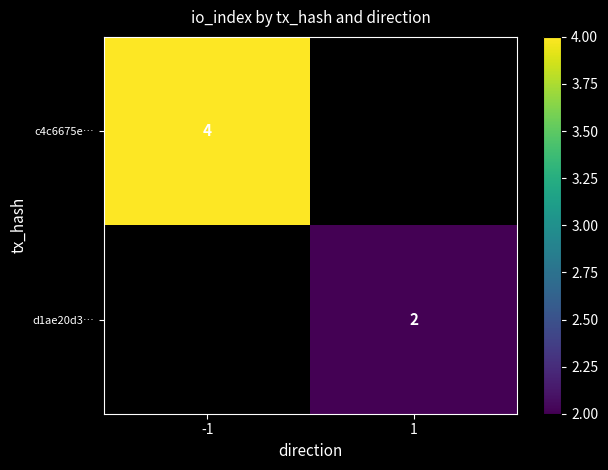

The d1ae20d3… series shows 2 at 1. True or false?

True